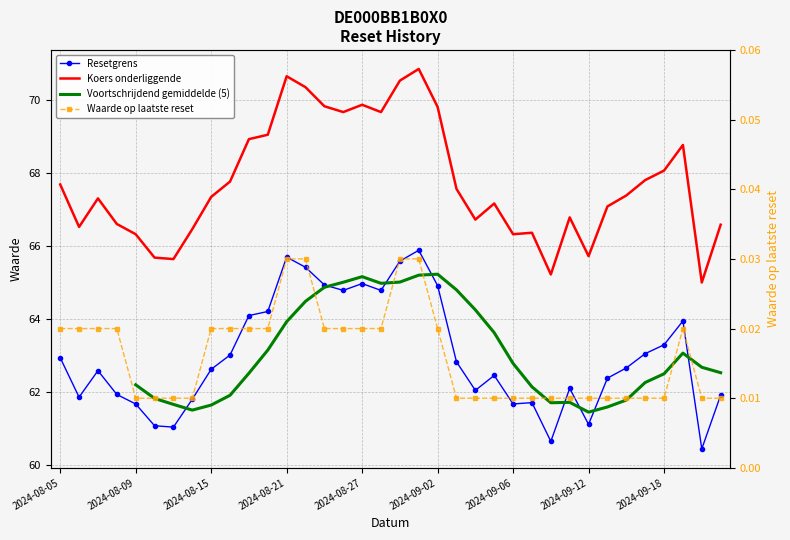

True or false: Waarde op laatste reset has more than 1 interior local peaks.

False